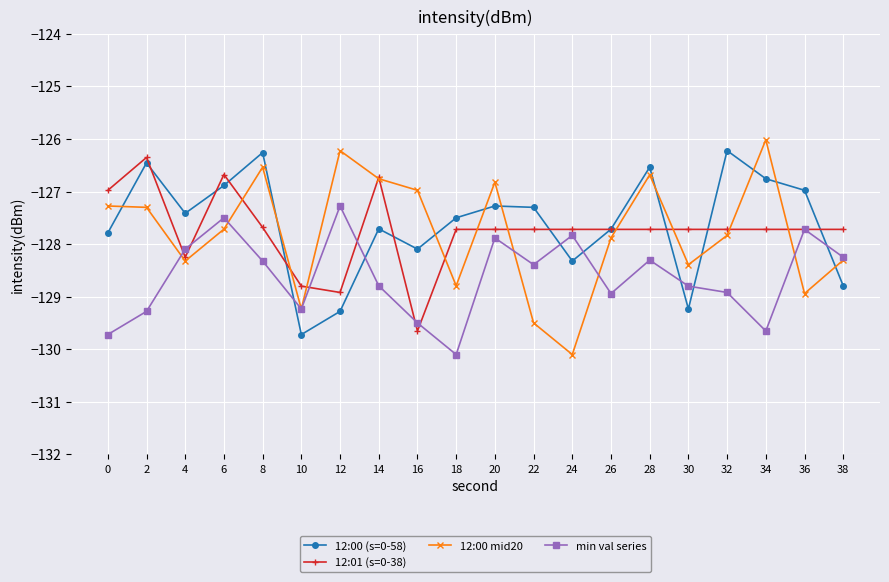

Which series has the largest total across all categories?

12:00 (s=0-58)